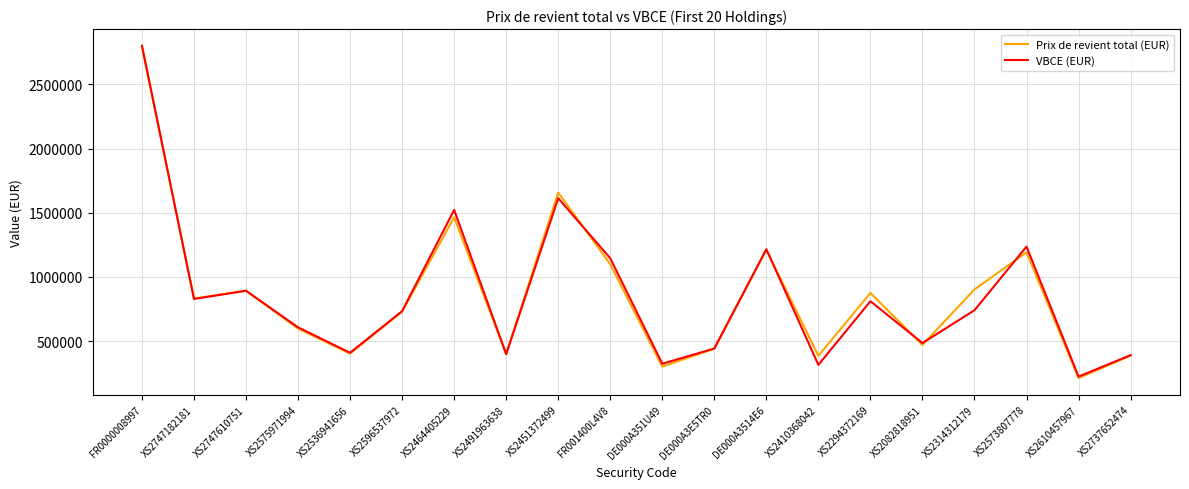

Is the value of VBCE (EUR) at FR0000008997 greater than the value of Prix de revient total (EUR) at XS2082818951?

Yes